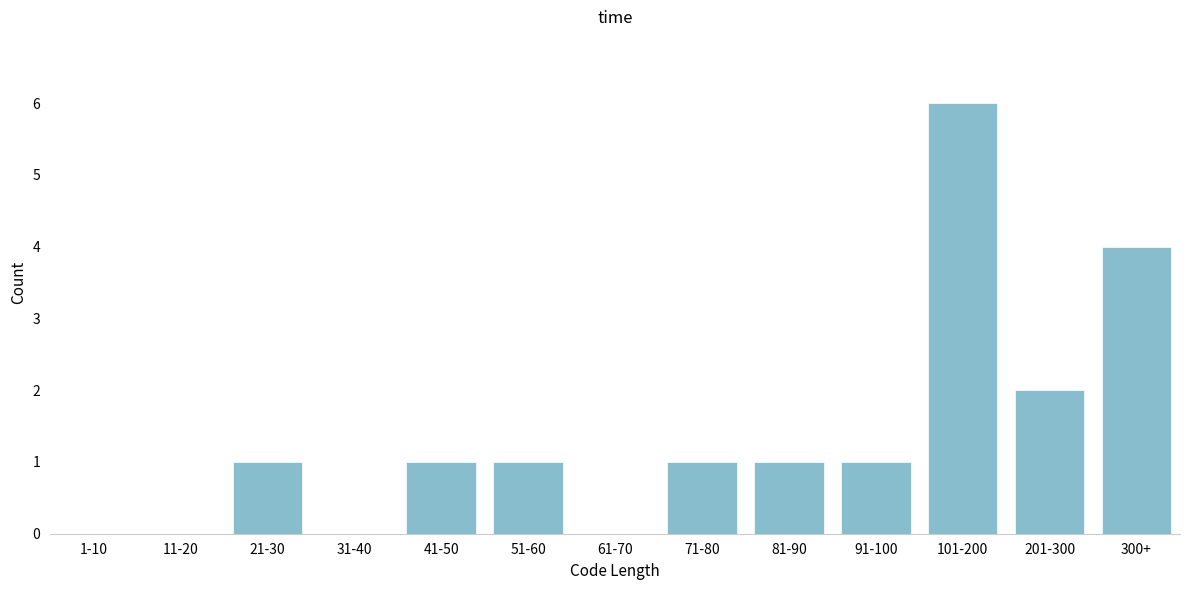

Reading left to right, transcribe all the data shown in this chart.

1-10=0	11-20=0	21-30=1	31-40=0	41-50=1	51-60=1	61-70=0	71-80=1	81-90=1	91-100=1	101-200=6	201-300=2	300+=4